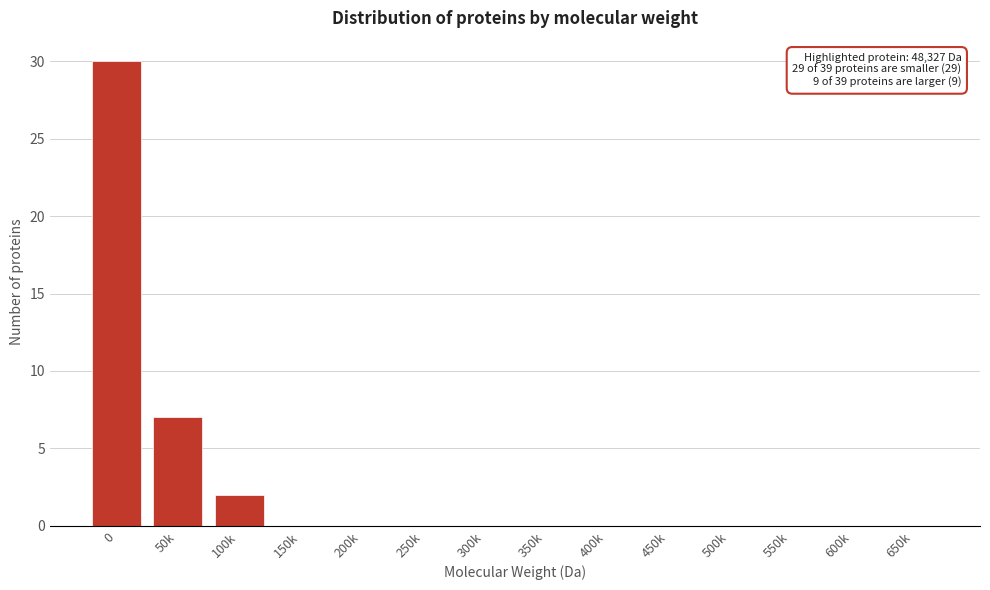

Reading right to left, list all the values displayed in this chart.

650k=0	600k=0	550k=0	500k=0	450k=0	400k=0	350k=0	300k=0	250k=0	200k=0	150k=0	100k=2	50k=7	0=30